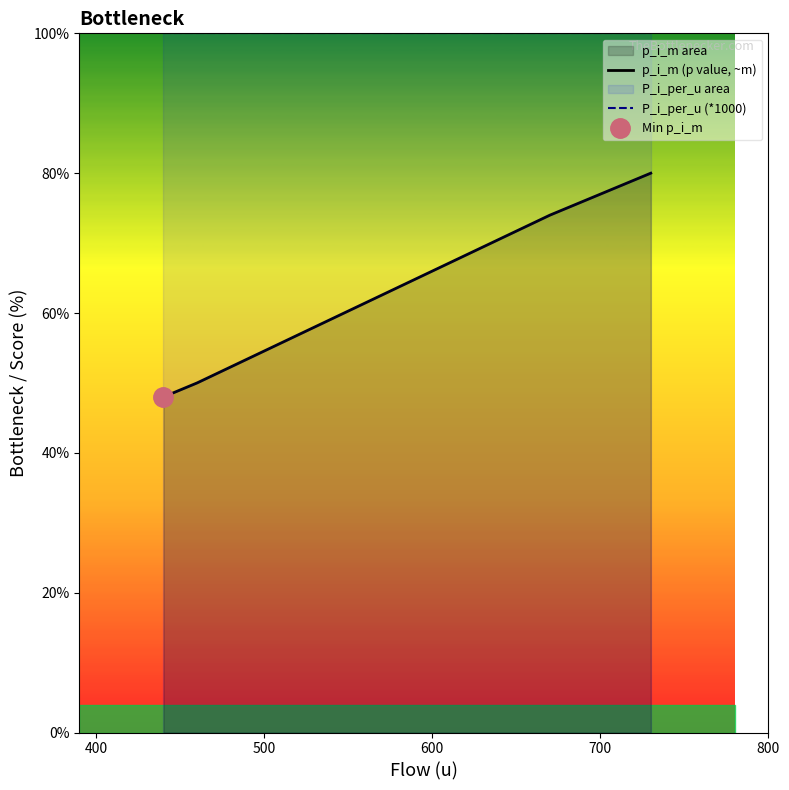

List the series in order of their peak value, highest first.

P_i_per_u (*1000), p_i_m (p value, ~m)